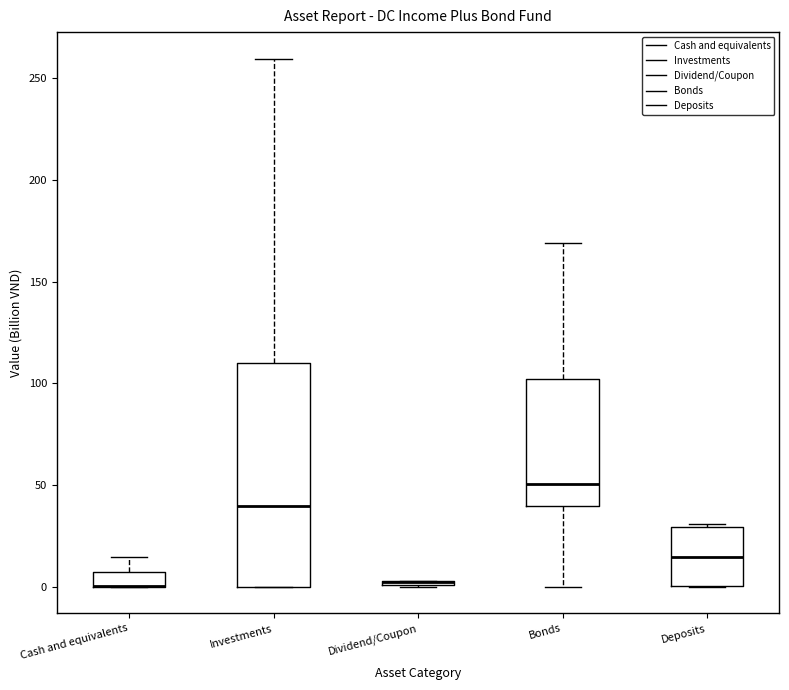

Which box is the tallest, from its lower edge to its upper edge?

Investments